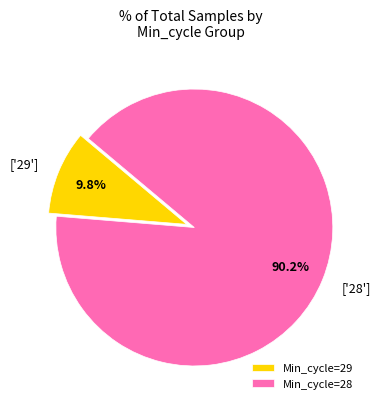

How many segments does this pie chart have?

2